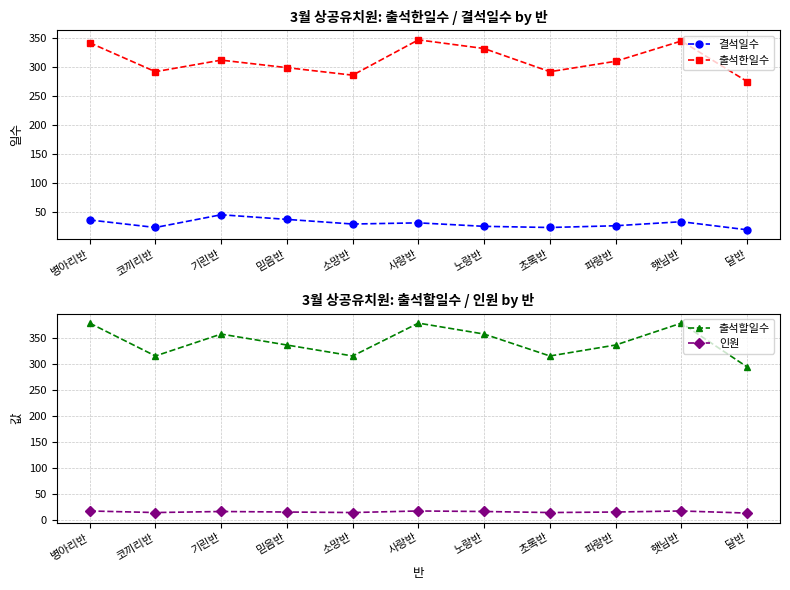

What is the total value across all series at 달반?

602